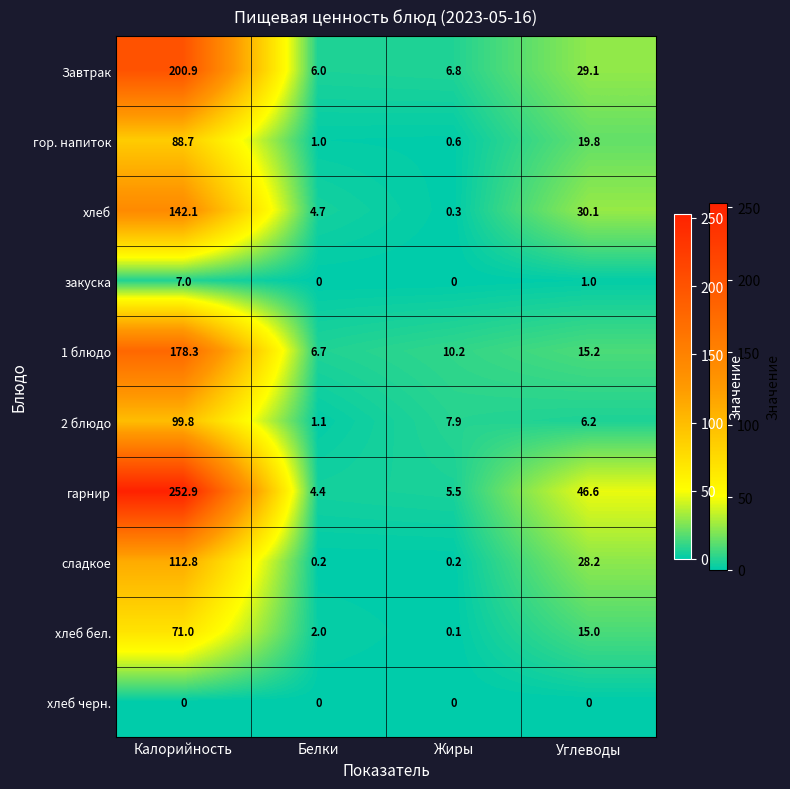

At which category is the sum across all series the highest?

Калорийность